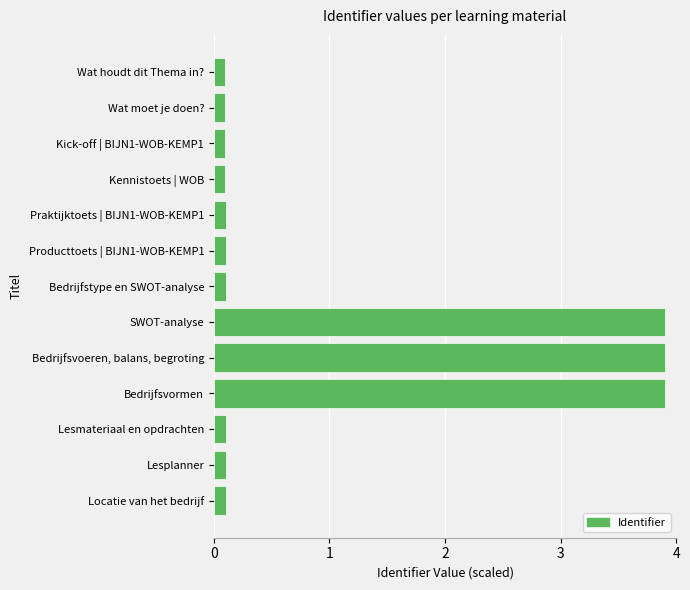

Reading top to bottom, what are all the values shown in this chart?

Wat houdt dit Thema in?=0.1	Wat moet je doen?=0.1	Kick-off | BIJN1-WOB-KEMP1=0.1	Kennistoets | WOB=0.1	Praktijktoets | BIJN1-WOB-KEMP1=0.1	Producttoets | BIJN1-WOB-KEMP1=0.1	Bedrijfstype en SWOT-analyse=0.1	SWOT-analyse=3.9	Bedrijfsvoeren, balans, begroting=3.9	Bedrijfsvormen=3.9	Lesmateriaal en opdrachten=0.1	Lesplanner=0.1	Locatie van het bedrijf=0.1